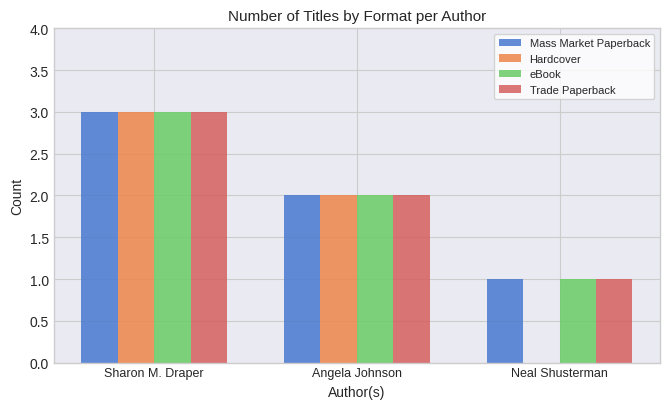

Count the Hardcover values in the range 0 to 3.

3